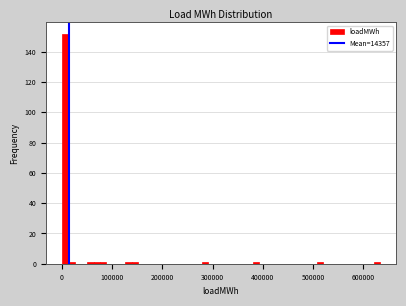

Read against the x-axis, roughly where is the centre of the tallest bar?

10000